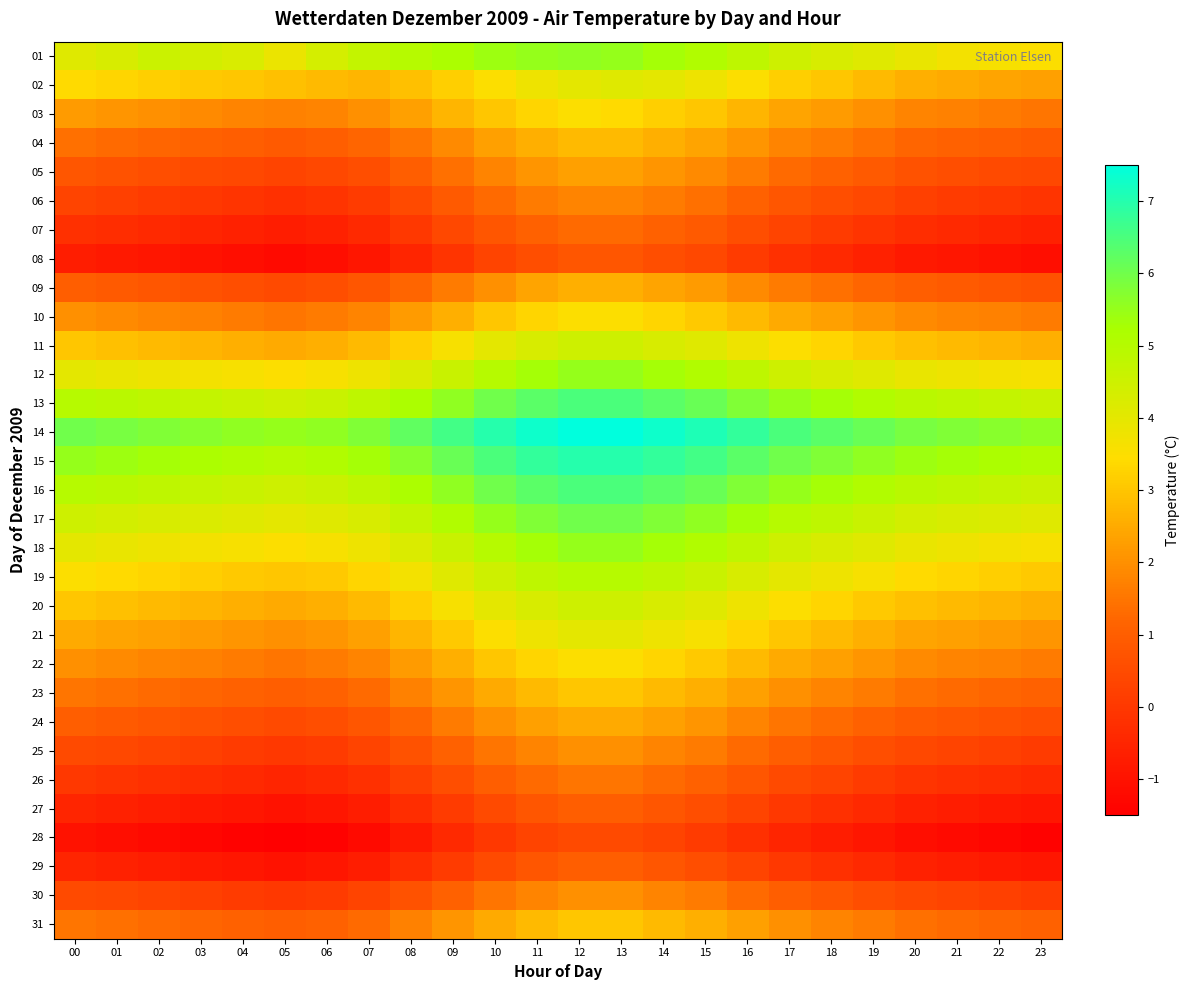

Which category has the highest value across all series?

12